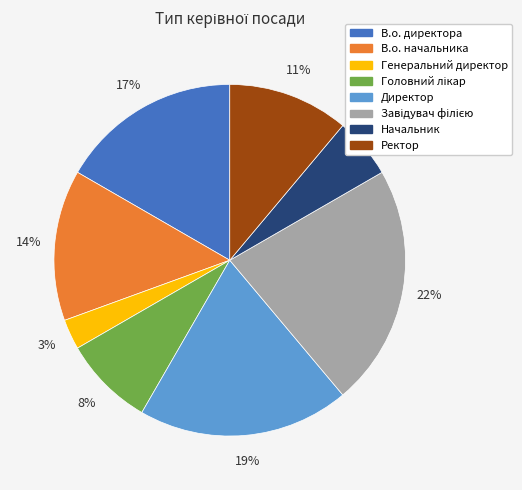

Combined, do Директор and В.о. директора account for over 50%?

No